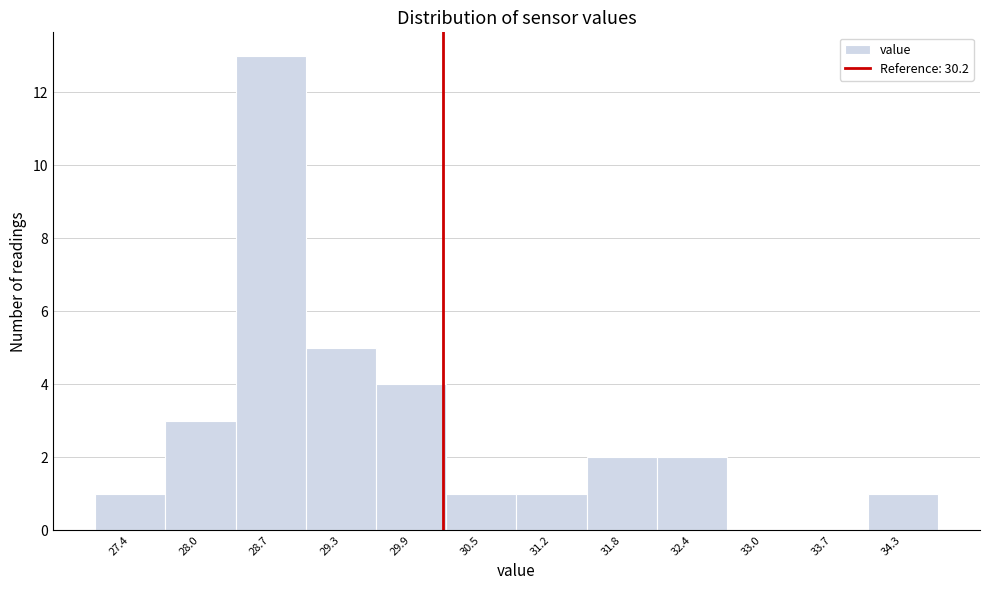

Reading left to right, list every bar in this chart as the range it spans on the x-axis followed by its height. Neither the bar edges nor the heights are printed on the chart, so give them approximately, as read against the axes.

27.1 to 27.7: 1
27.7 to 28.4: 3
28.4 to 29.0: 13
29.0 to 29.6: 5
29.6 to 30.2: 4
30.2 to 30.9: 1
30.9 to 31.5: 1
31.5 to 32.1: 2
32.1 to 32.7: 2
32.7 to 33.4: 0
33.4 to 34.0: 0
34.0 to 34.6: 1